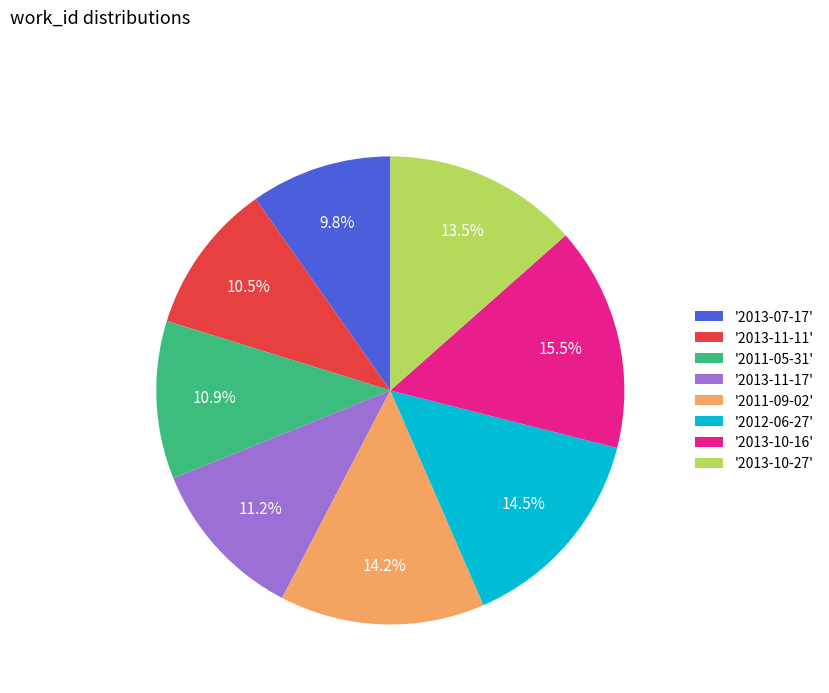

Is the sum of '2012-06-27' and '2013-10-16' greater than half?

No